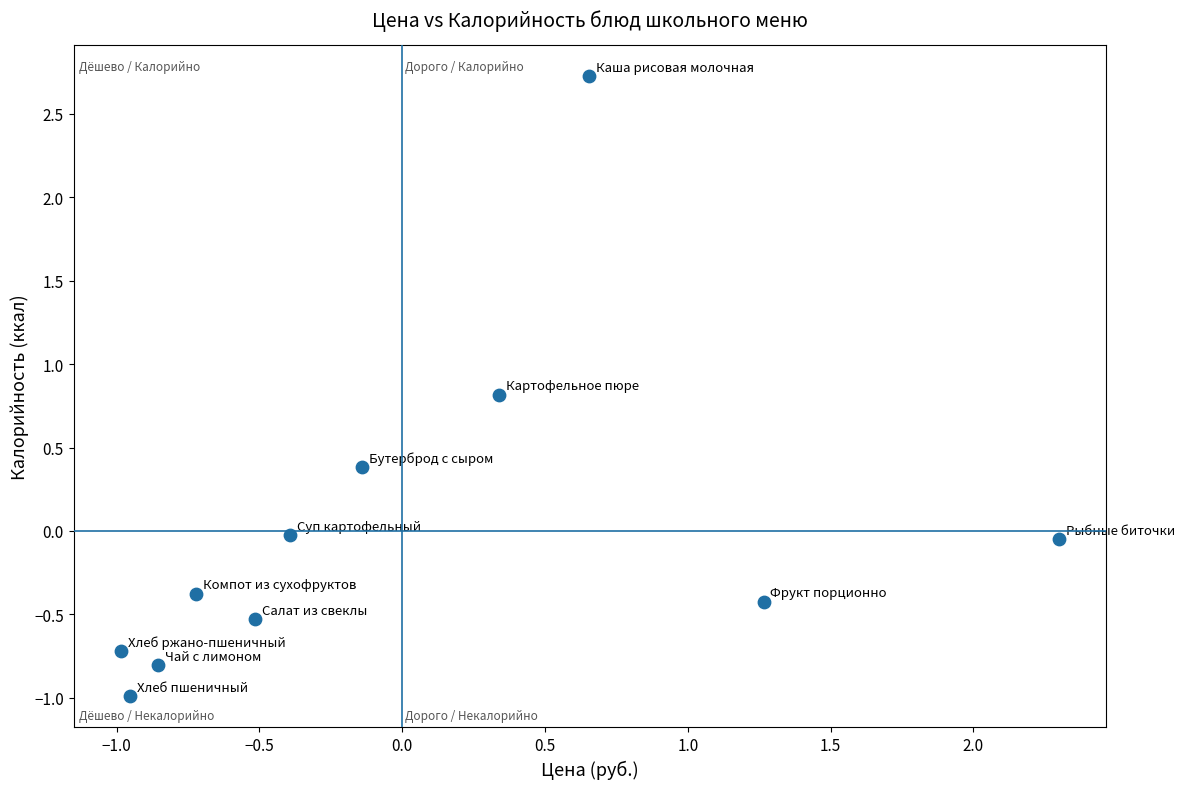

What is the range of X values (max minus min)?

3.3